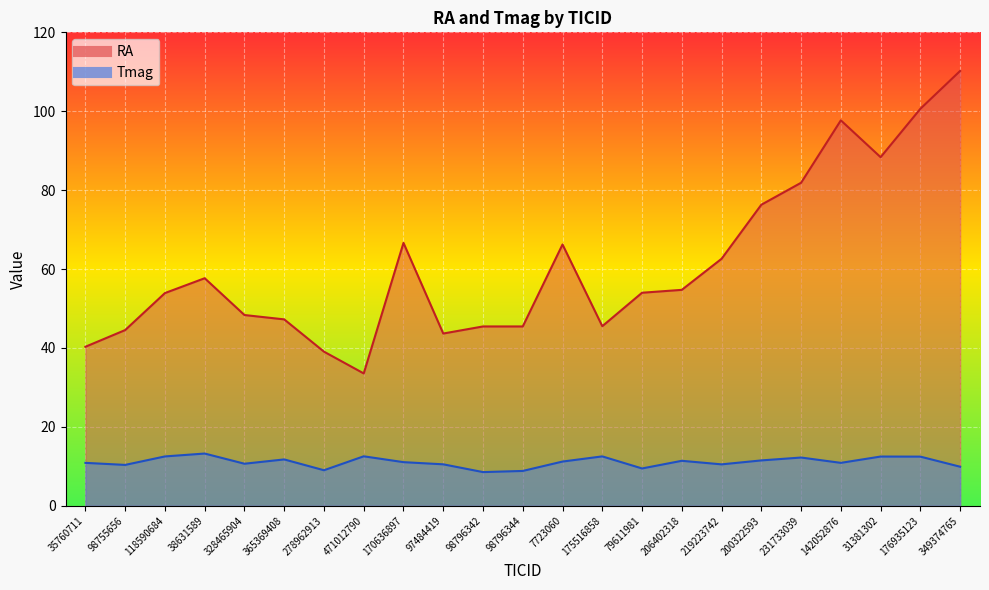

True or false: Tmag and RA cross at least once.

False